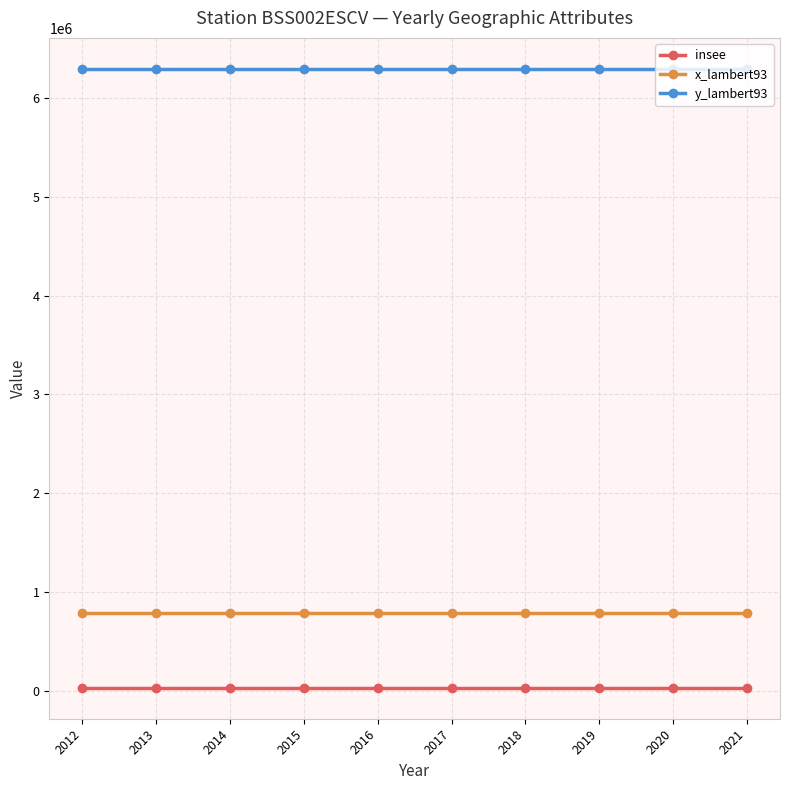

What is the maximum value shown in the chart?

6297474